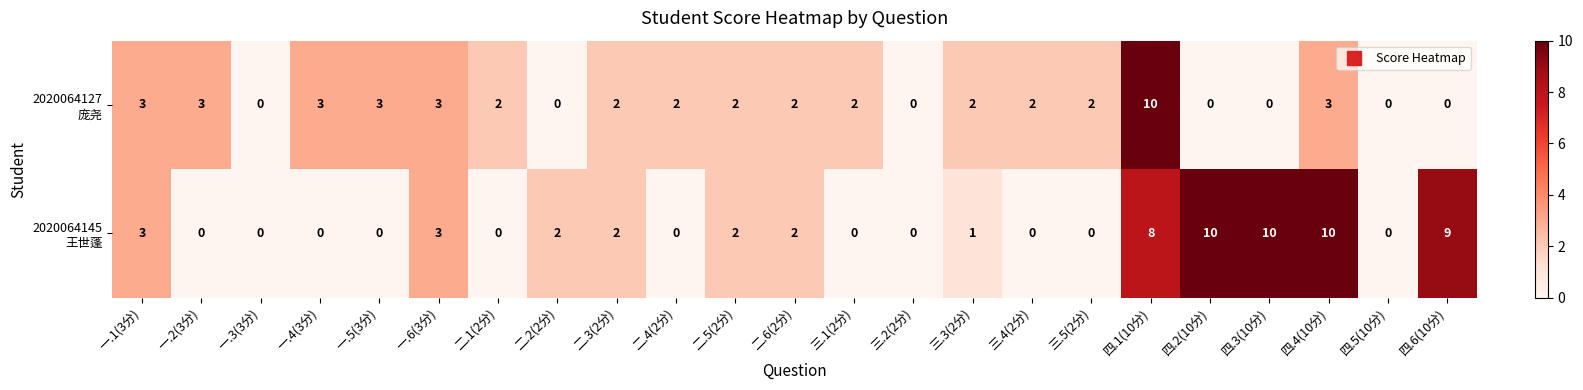

At which category is the sum across all series the highest?

四.1(10分)